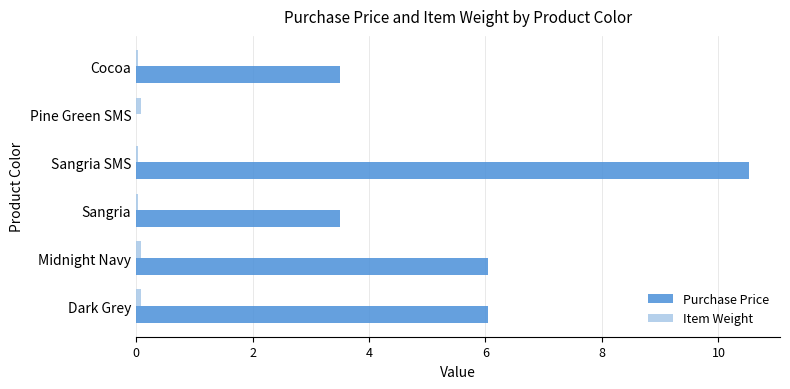

True or false: Purchase Price has a value of 0.9 at Cocoa.

False